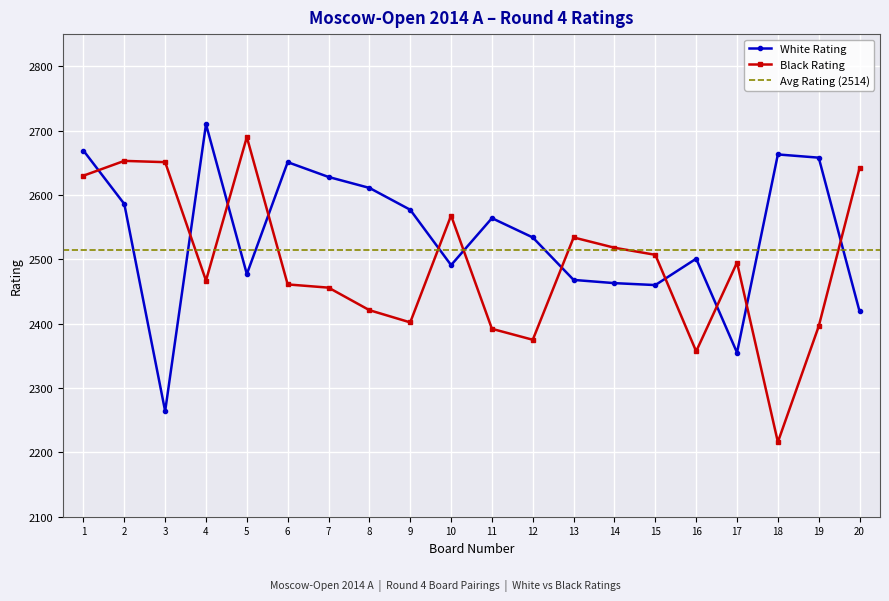

True or false: White Rating has more than 0 interior local peaks.

True